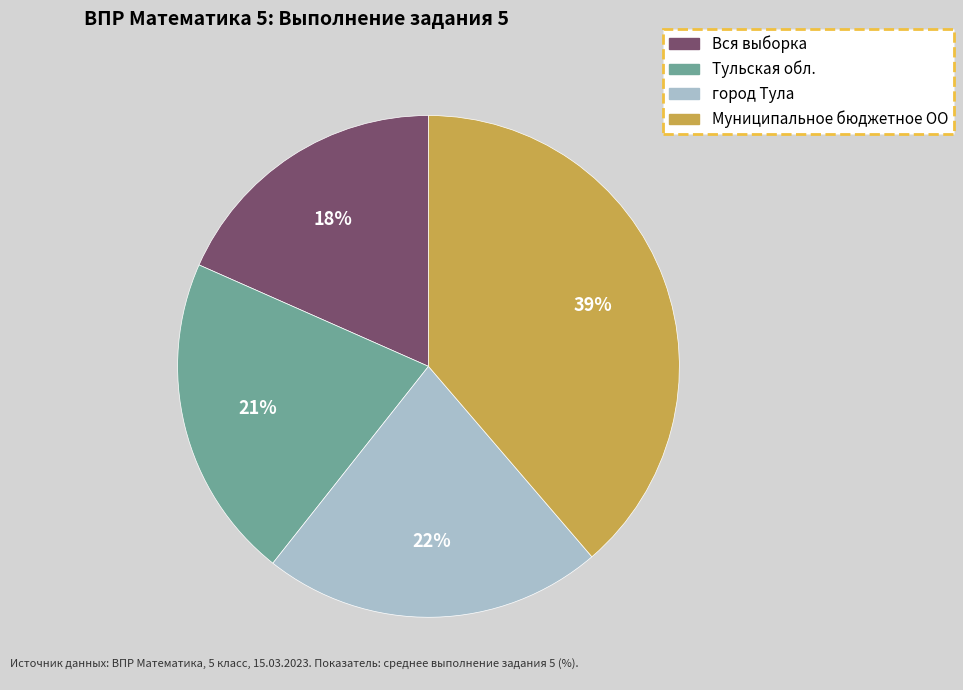

Combined, do город Тула and Муниципальное бюджетное ОО account for over 50%?

Yes